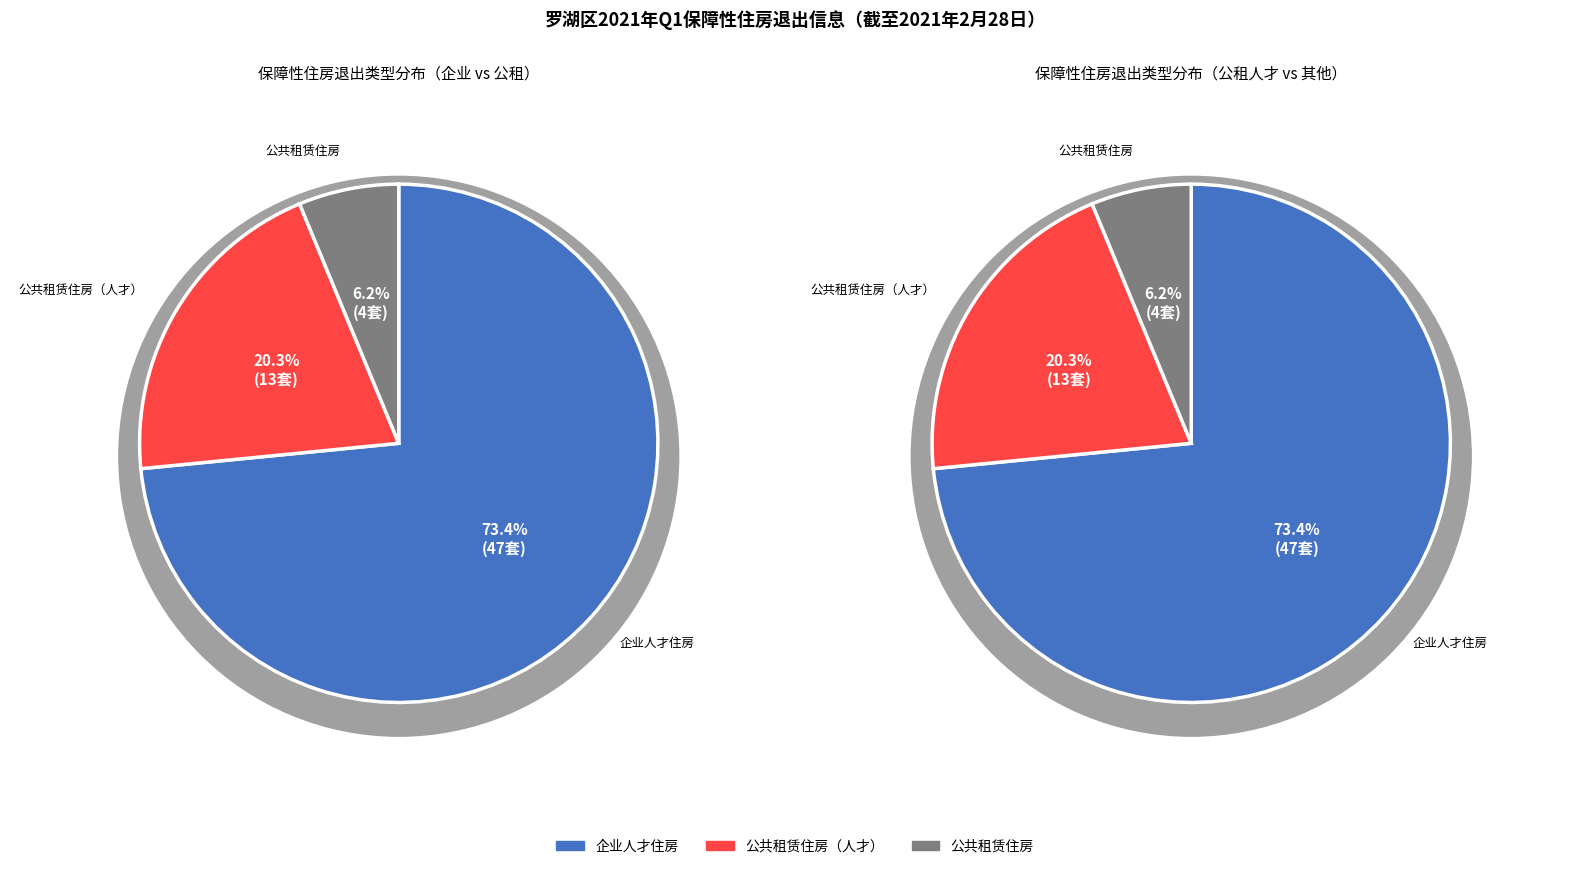

Approximately how many times larger is the value at 公共租赁住房（人才） compared to 公共租赁住房?

3.2